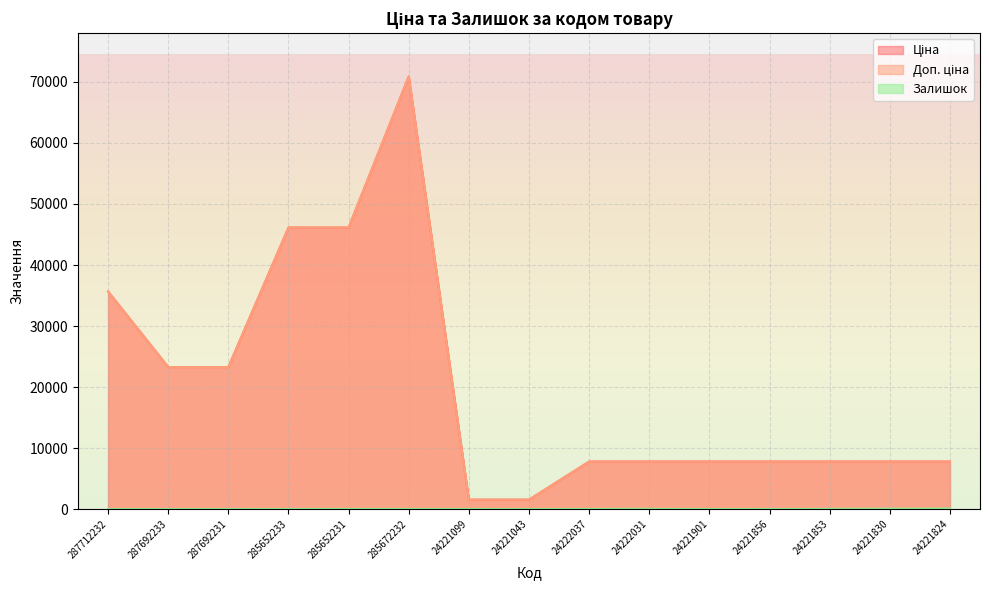

What is the sum of all Залишок values?

333.0